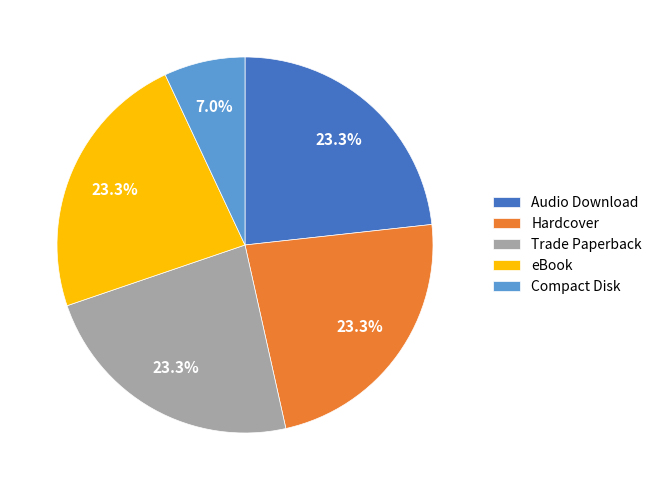

Do Trade Paperback and Hardcover together represent more than half of the pie?

No